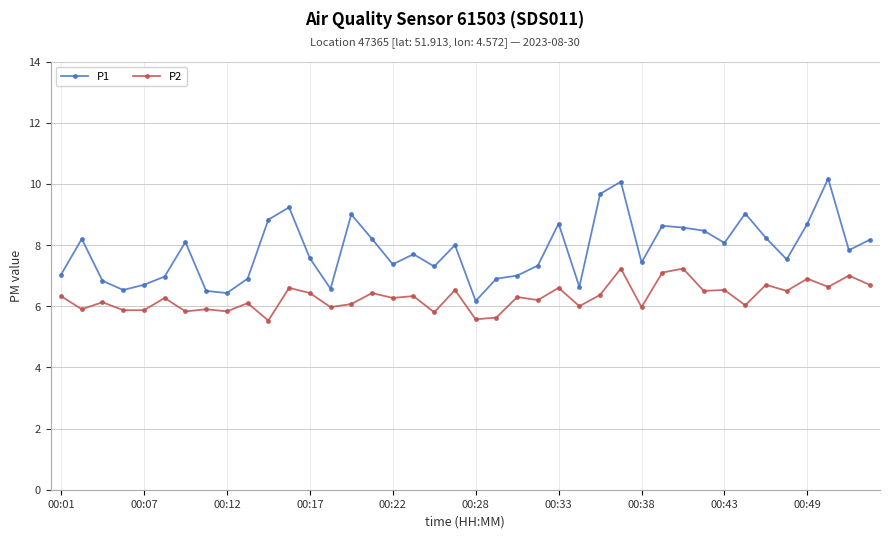

True or false: P1 and P2 intersect in this chart.

False